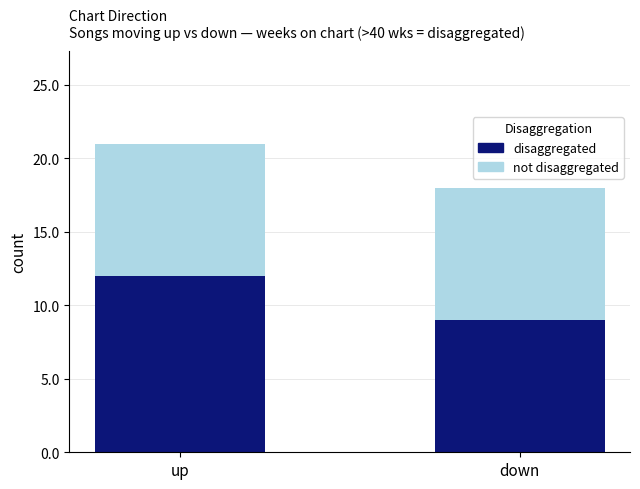

Where is disaggregated nearest to the value 10?

down